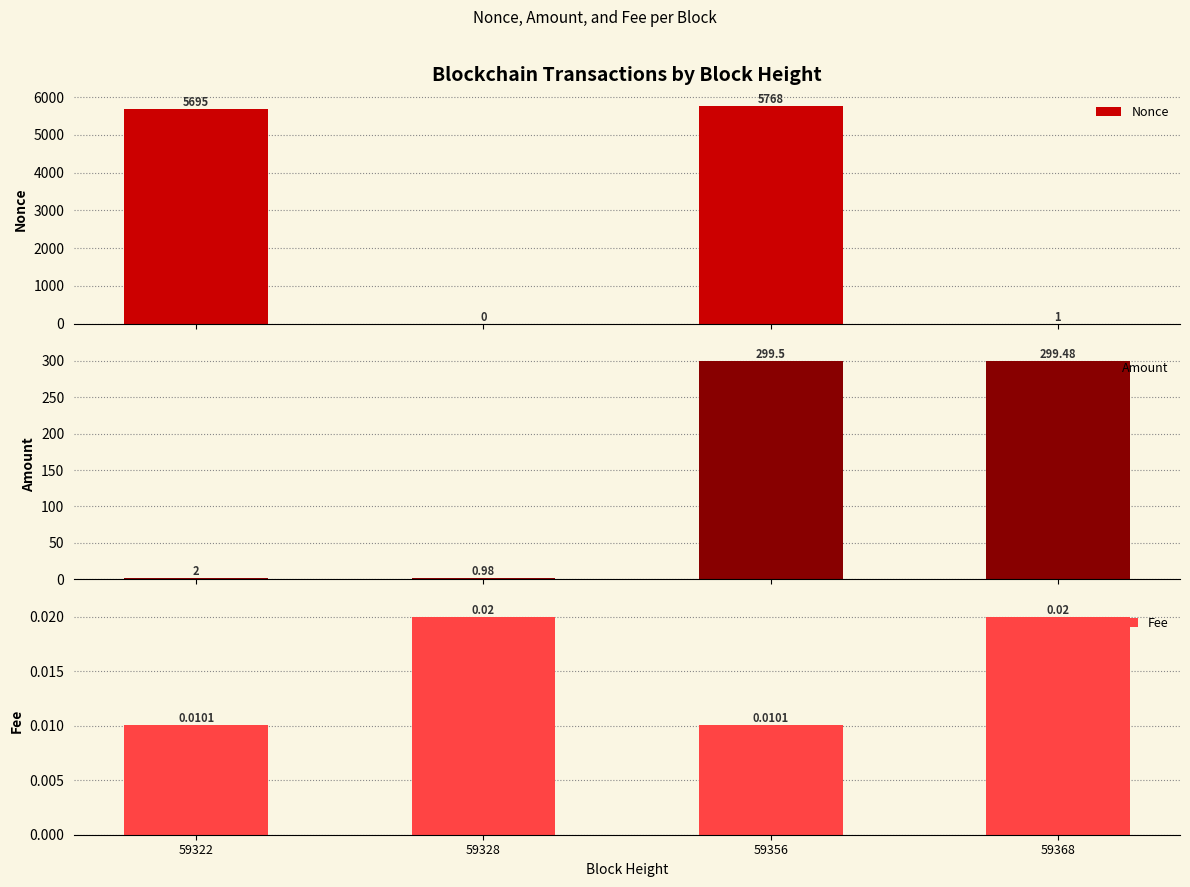

Where does the Nonce series first go above 5695?

59356